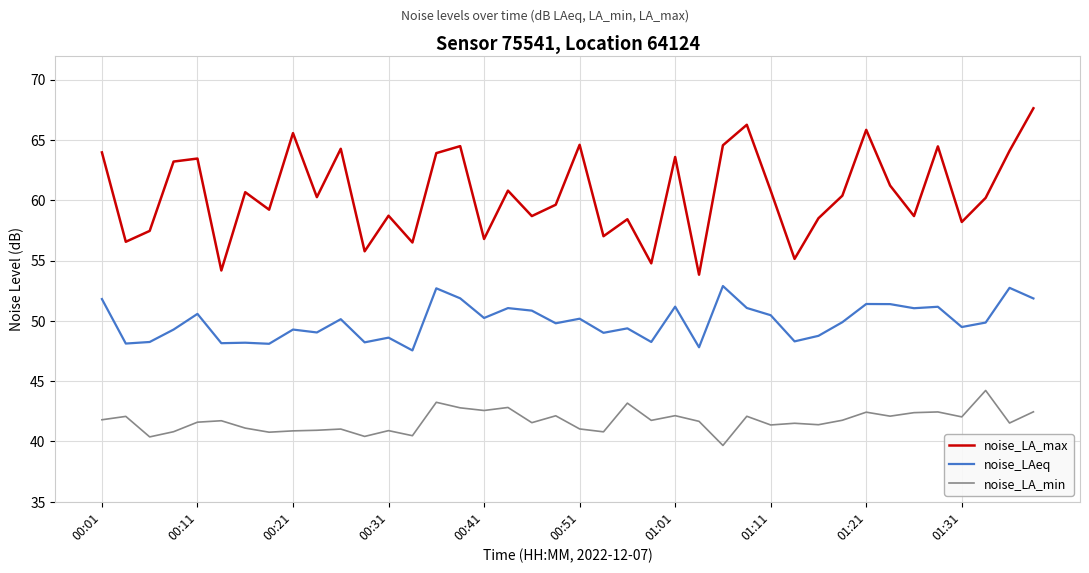

True or false: noise_LAeq and noise_LA_min intersect in this chart.

False